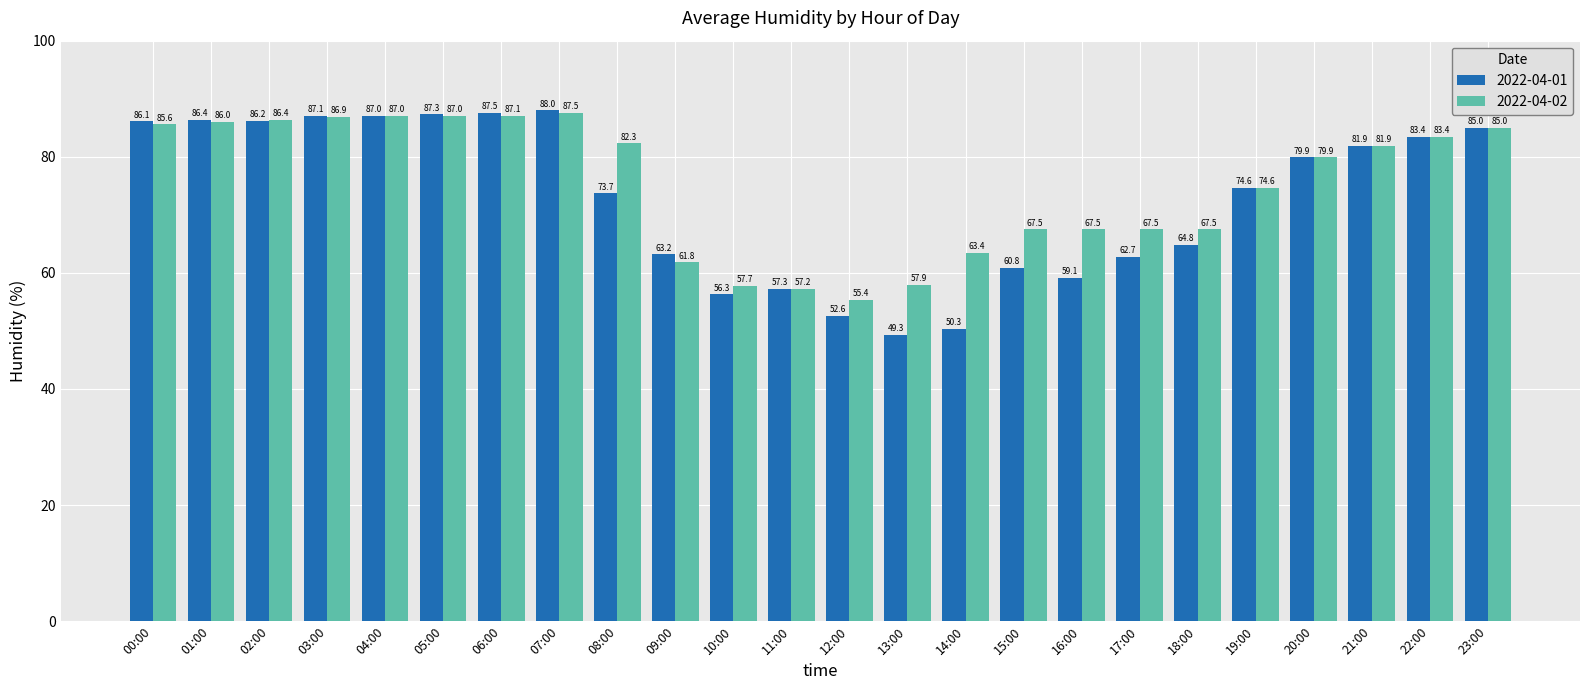

What is the label of the 13th bar from the right?

11:00